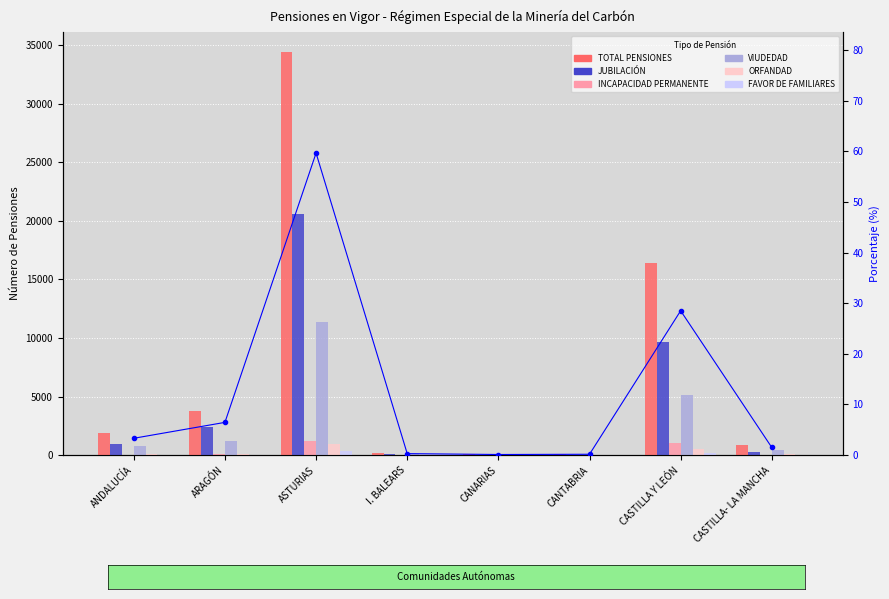

Which series changed the most between ASTURIAS and CASTILLA- LA MANCHA?

TOTAL PENSIONES